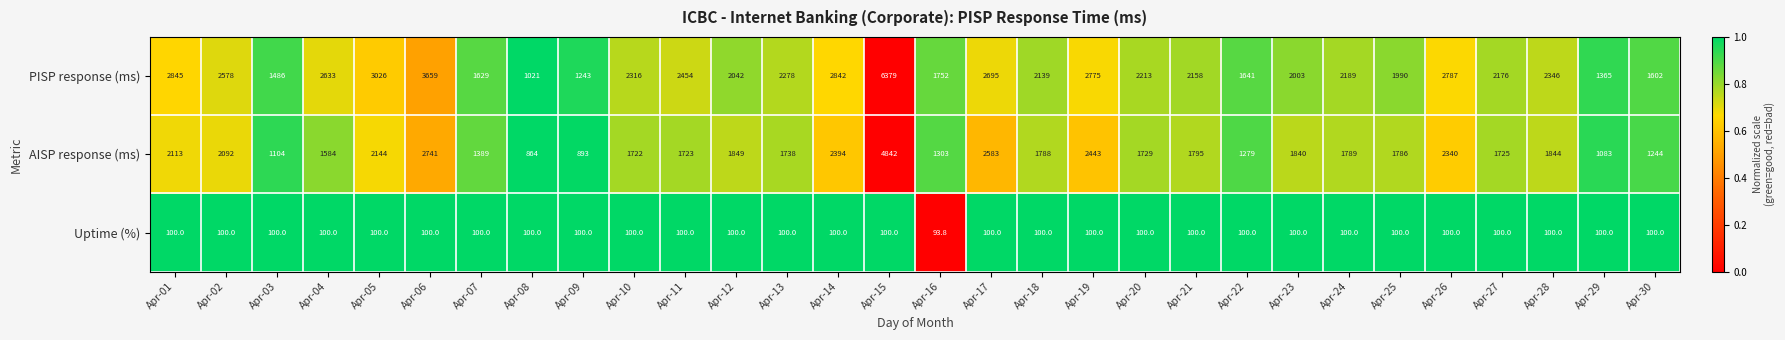

Which series has the widest spread of values?

PISP response (ms)